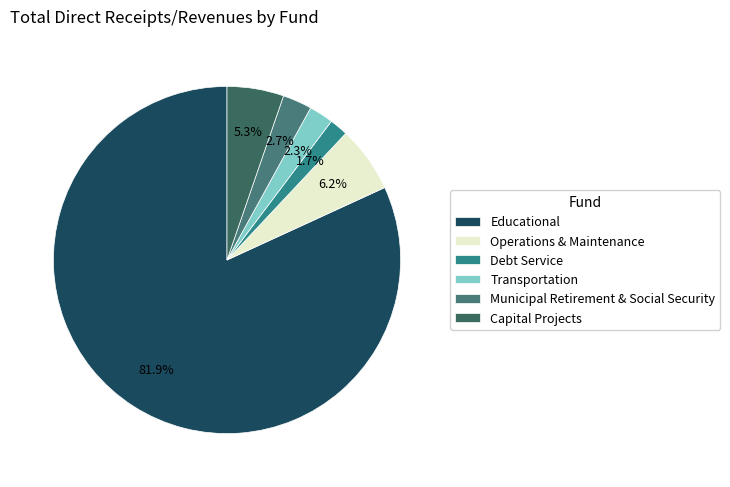

What is the majority slice?

Educational